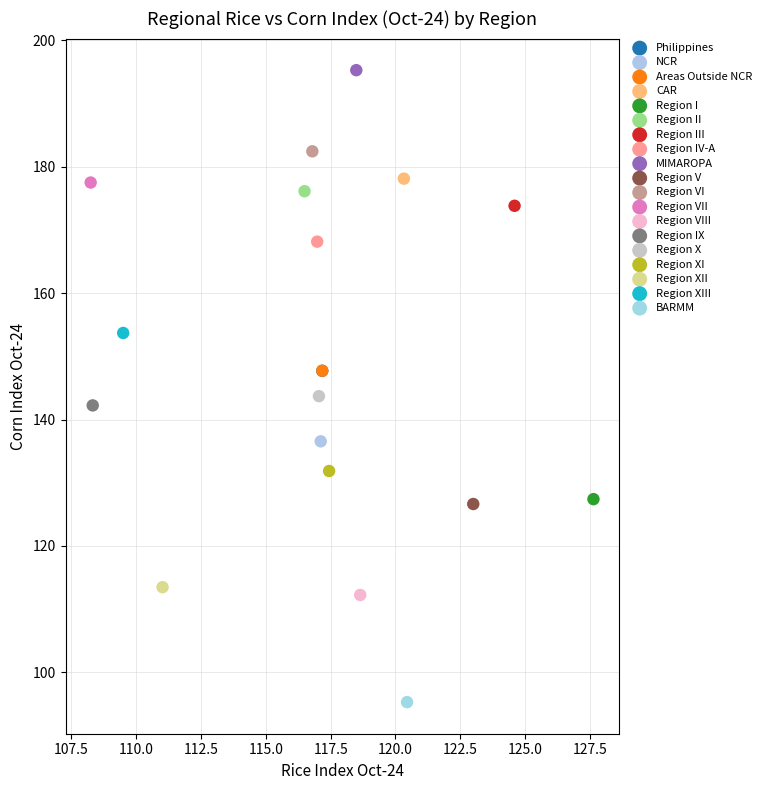

What are all the series names shown in the legend?

Philippines, NCR, Areas Outside NCR, CAR, Region I, Region II, Region III, Region IV-A, MIMAROPA, Region V, Region VI, Region VII, Region VIII, Region IX, Region X, Region XI, Region XII, Region XIII, BARMM